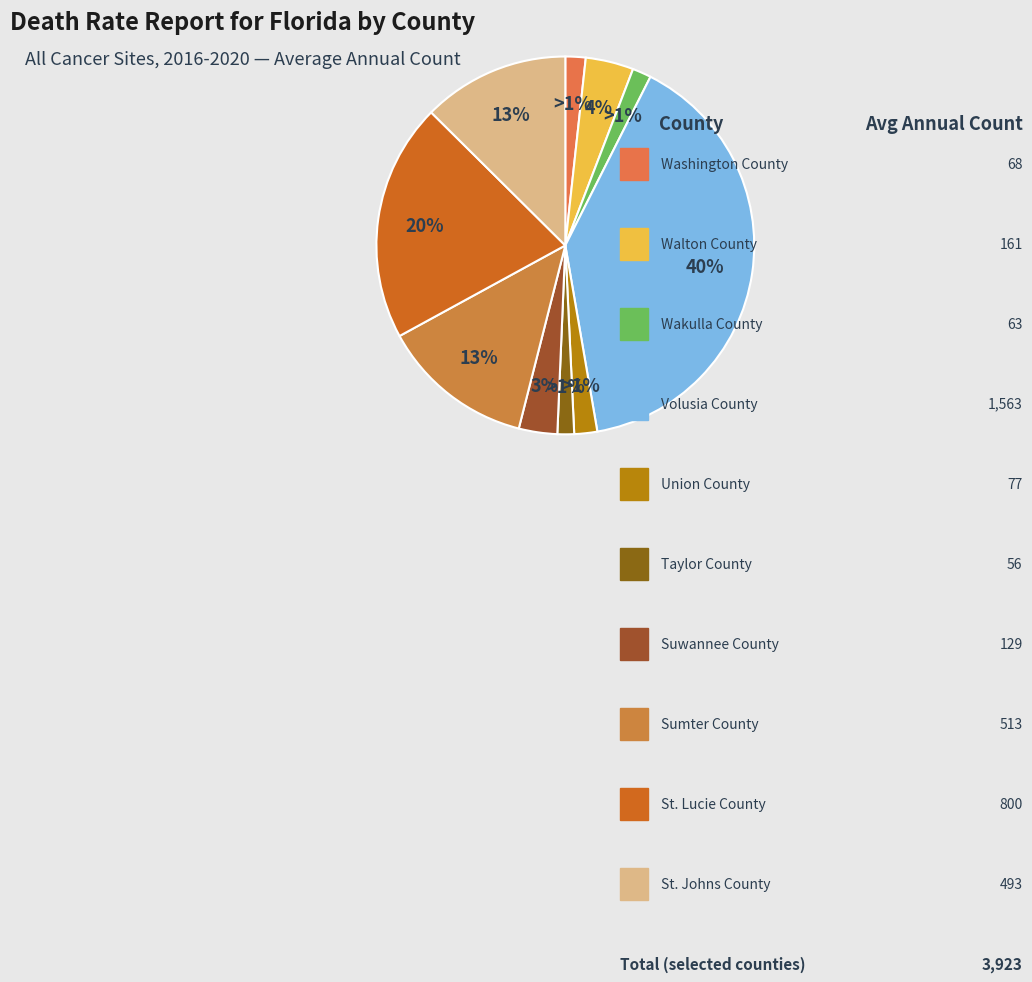

Between Suwannee County and St. Johns County, which is larger?

St. Johns County